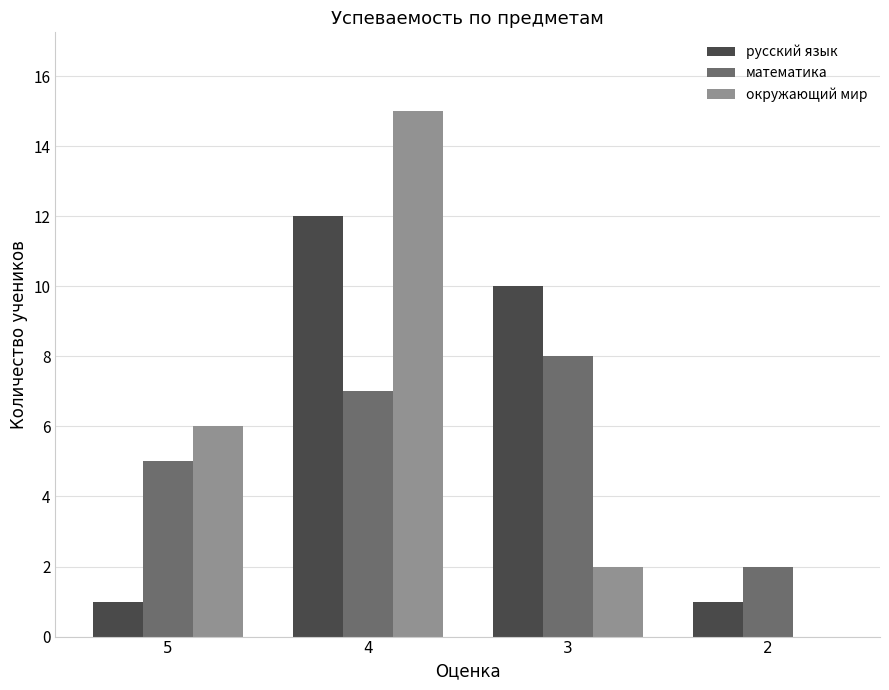

The value of русский язык at 4 is 12. True or false?

True